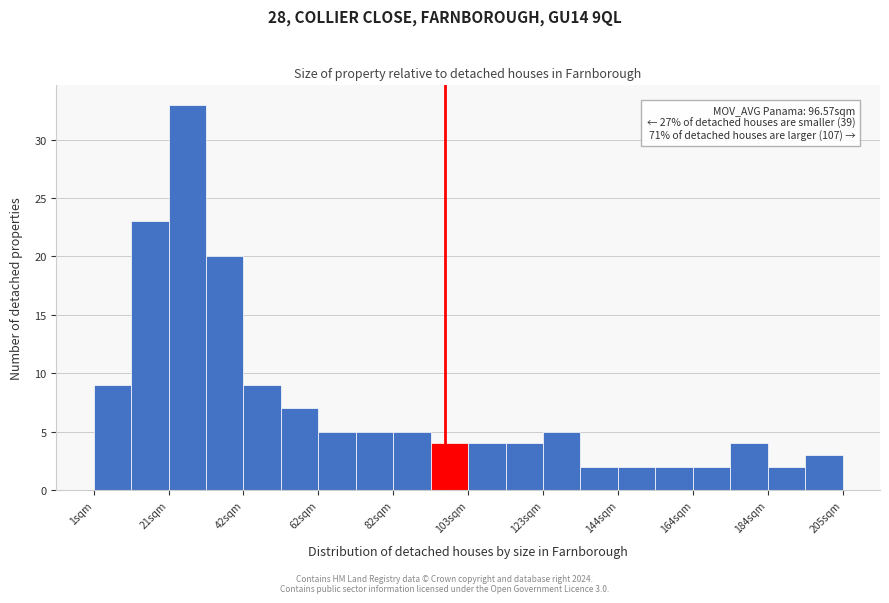

Read against the x-axis, roughly where is the centre of the tallest bar?

25